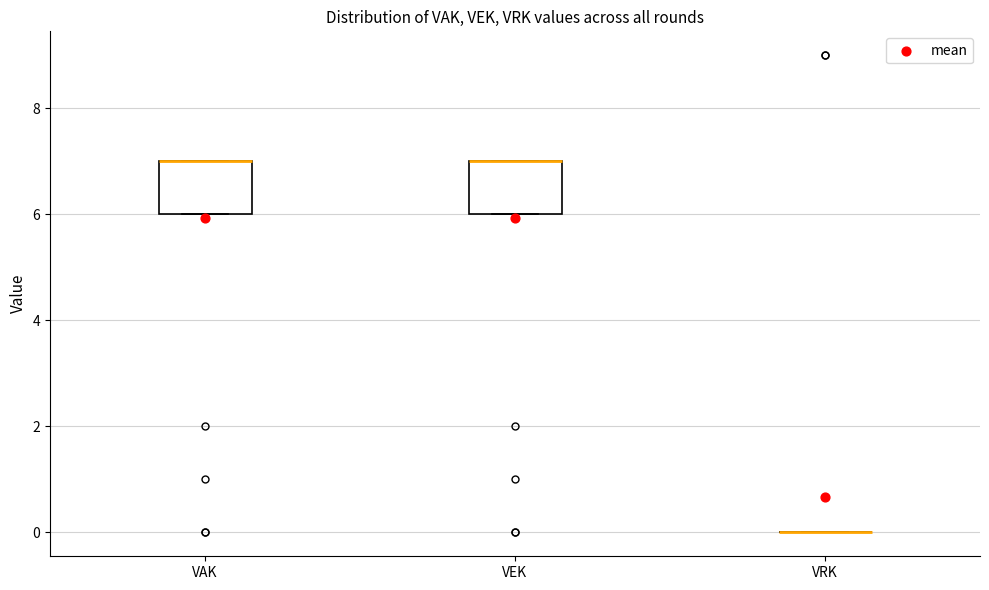

Reading left to right, transcribe this box plot: for each box, give where its median line is, the range the box spans, and where its two whiskers end, as read against the y-axis. The values are not printed on the chart, so give them approximately, as read against the axis.

VAK: median 7 (drawn on the box's upper edge), box 6 to 7, whiskers 6 to 7
VEK: median 7 (drawn on the box's upper edge), box 6 to 7, whiskers 6 to 7
VRK: box collapsed to a line at 0, whiskers 0 to 0